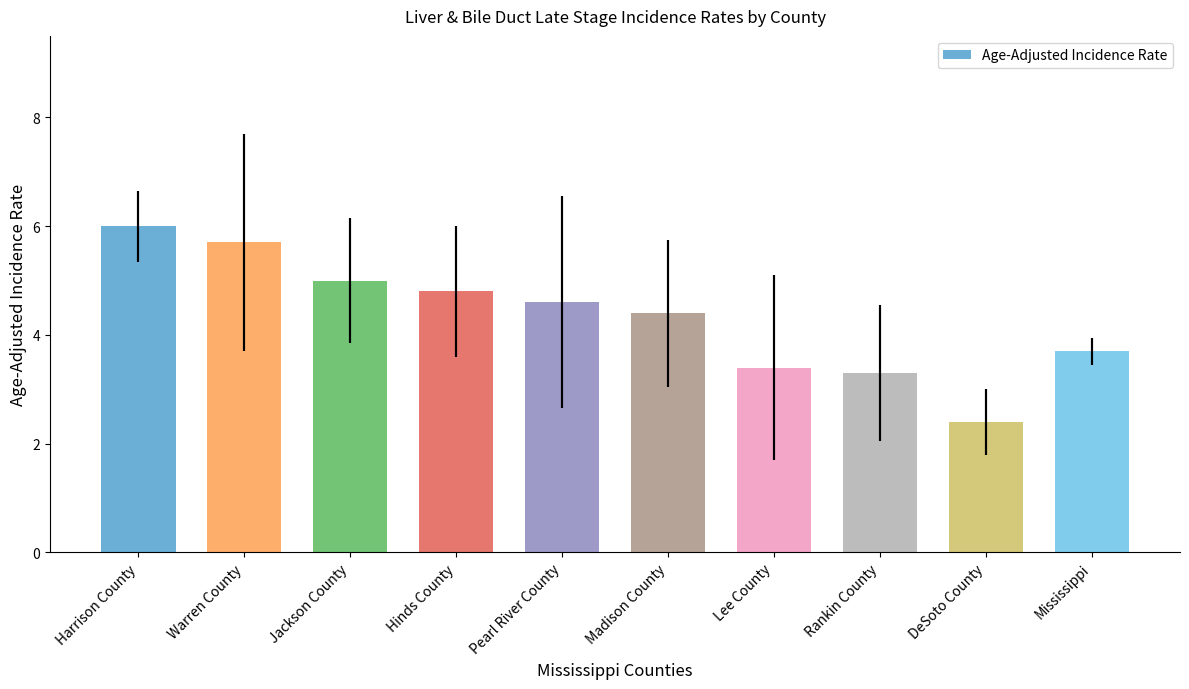

Where is the data nearest to the value 4?

Mississippi